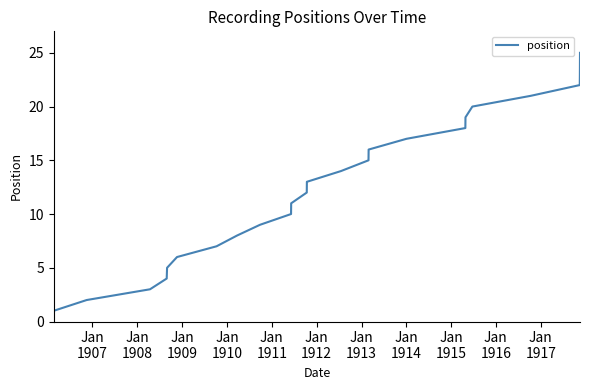

What is the minimum value shown in the chart?

1